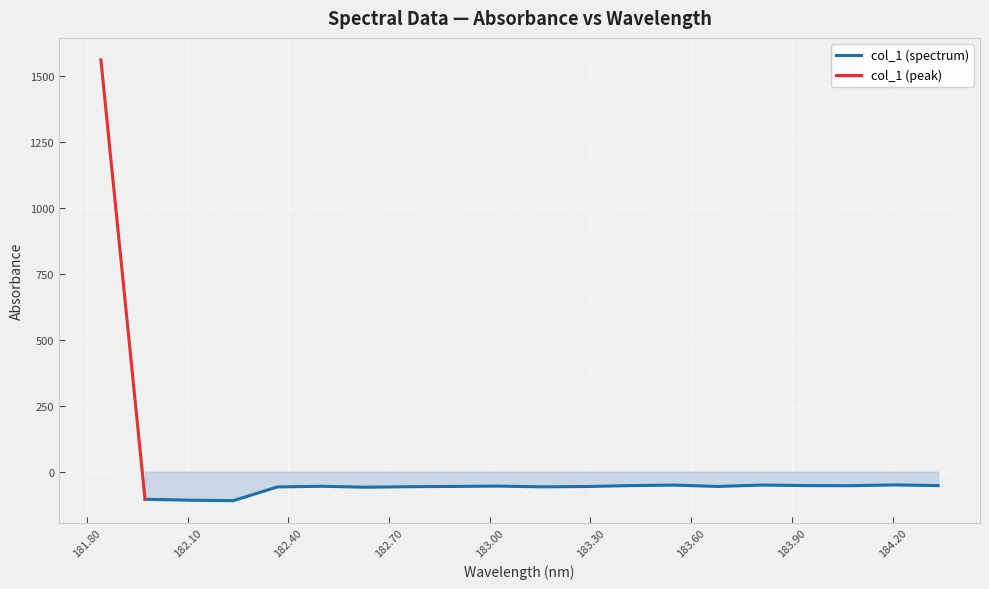

What is the value of the 19th point from the left?

-50.3